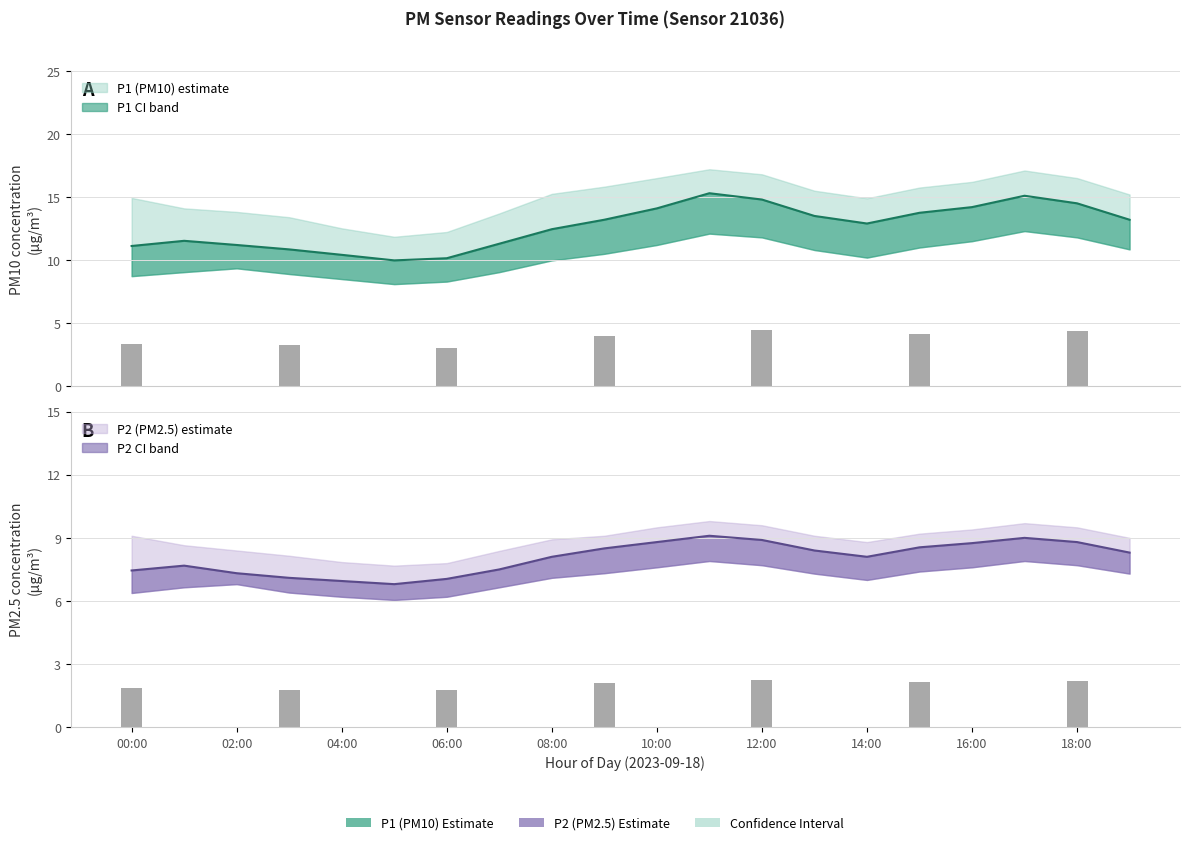

Is it true that P1 equals 9.4 at 18:00?

False